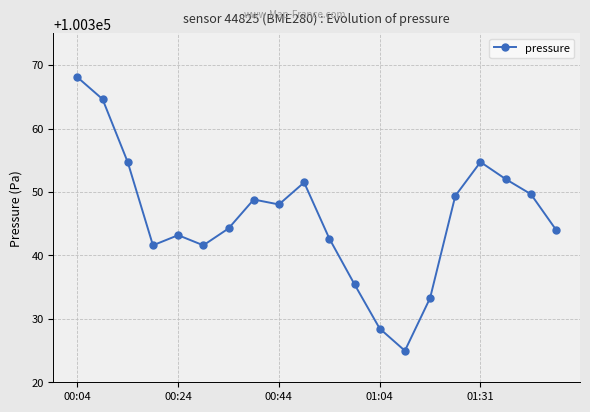

What is the sum of all values?

2006921.0